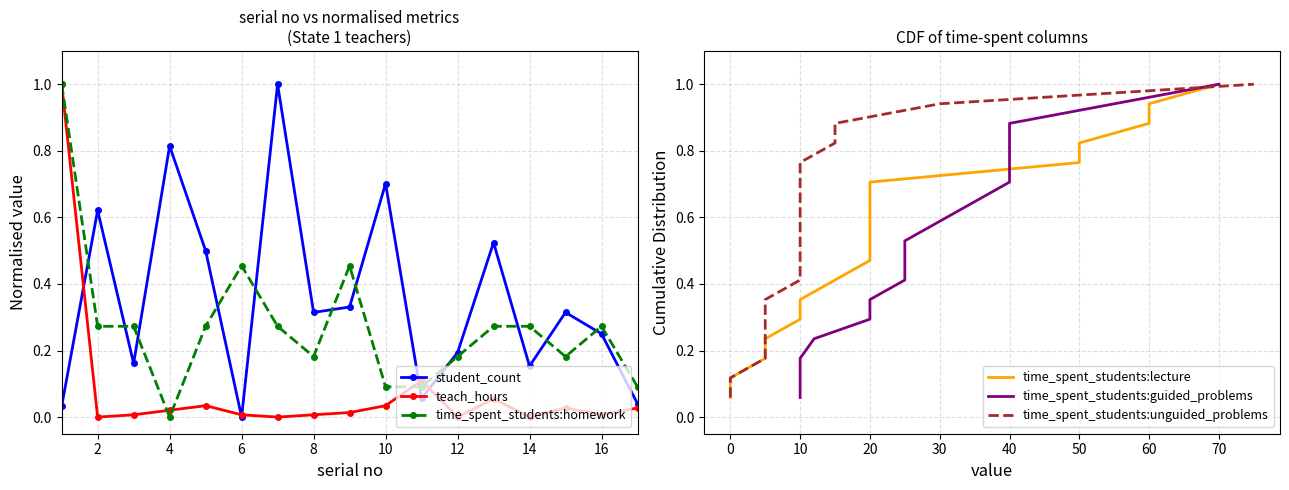

Which series has the widest spread of values?

teach_hours